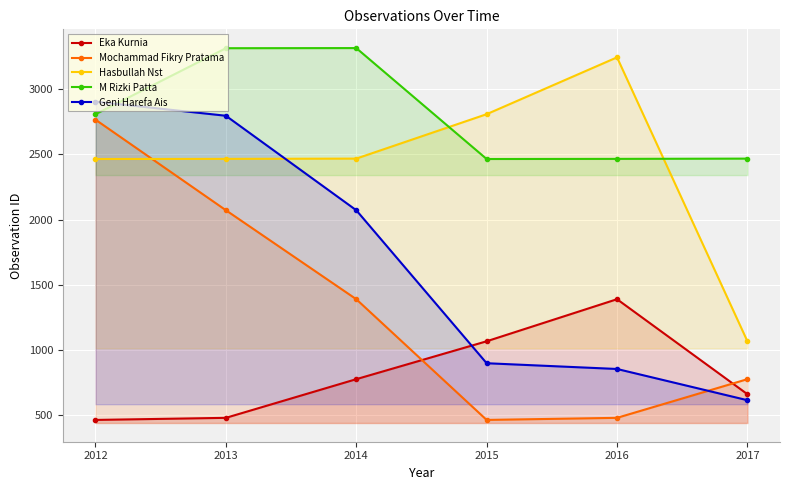

How many intersections are there between Hasbullah Nst and Geni Harefa Ais?

1